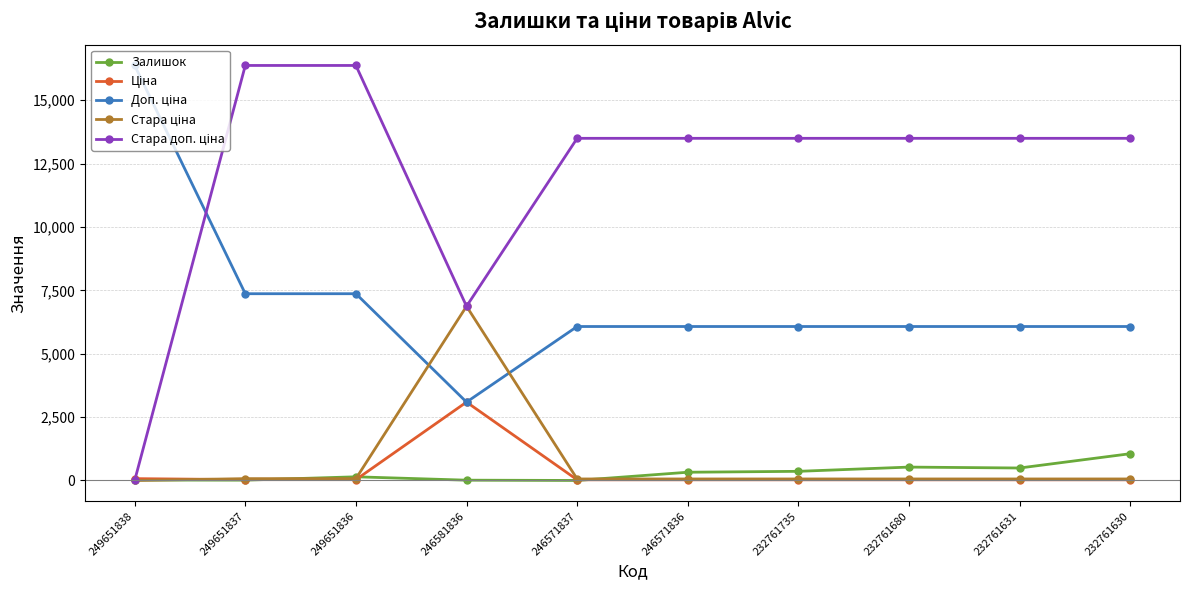

At how many categories does at least one series exceed 3458?

10